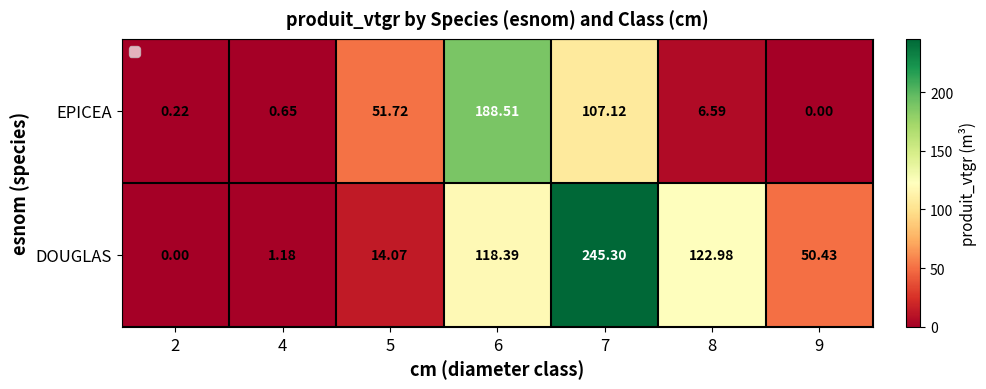

Rank the series at 9 from highest to lowest value.

DOUGLAS, EPICEA